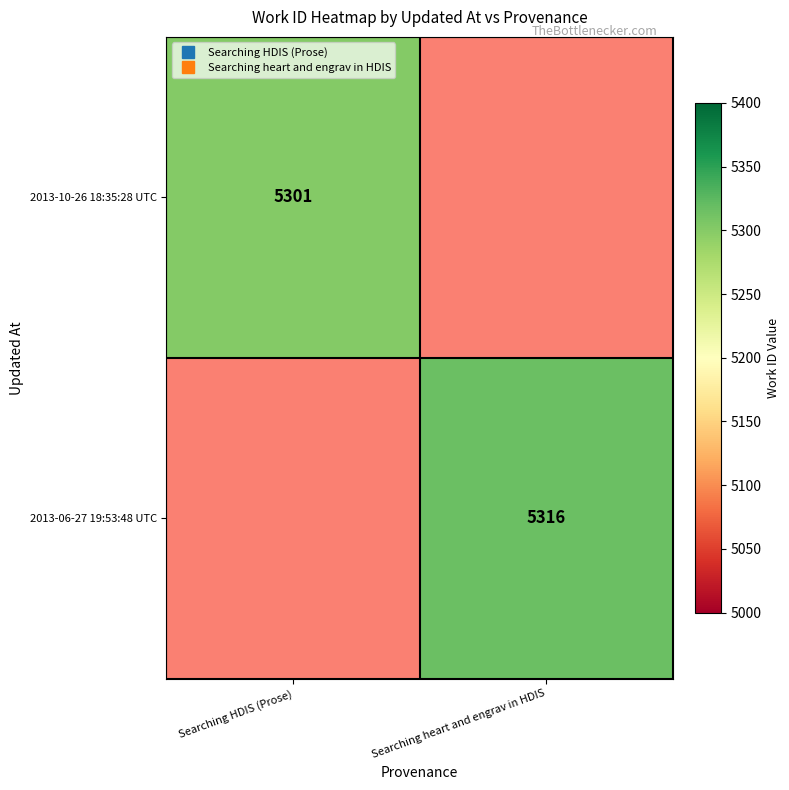

Between Searching heart and engrav in HDIS and Searching HDIS (Prose), which is larger?

Searching HDIS (Prose)